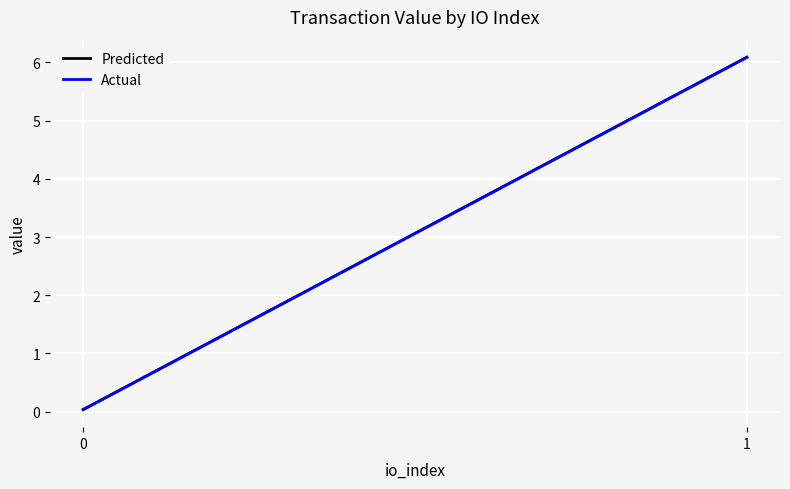

What is the total value across all series at 0?

0.1